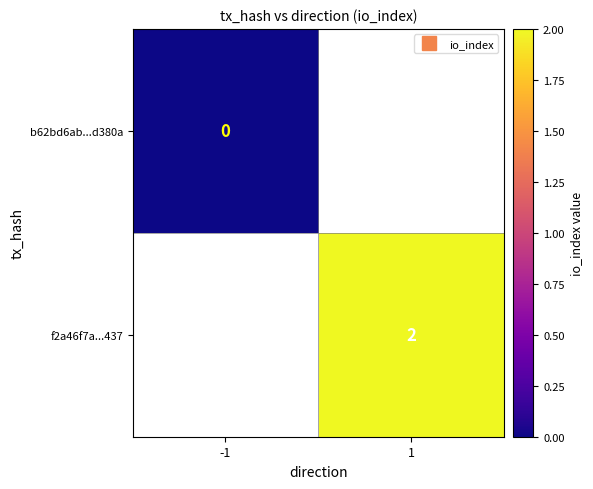

List the series in order of their peak value, lowest first.

b62bd6ab...d380a, f2a46f7a...437